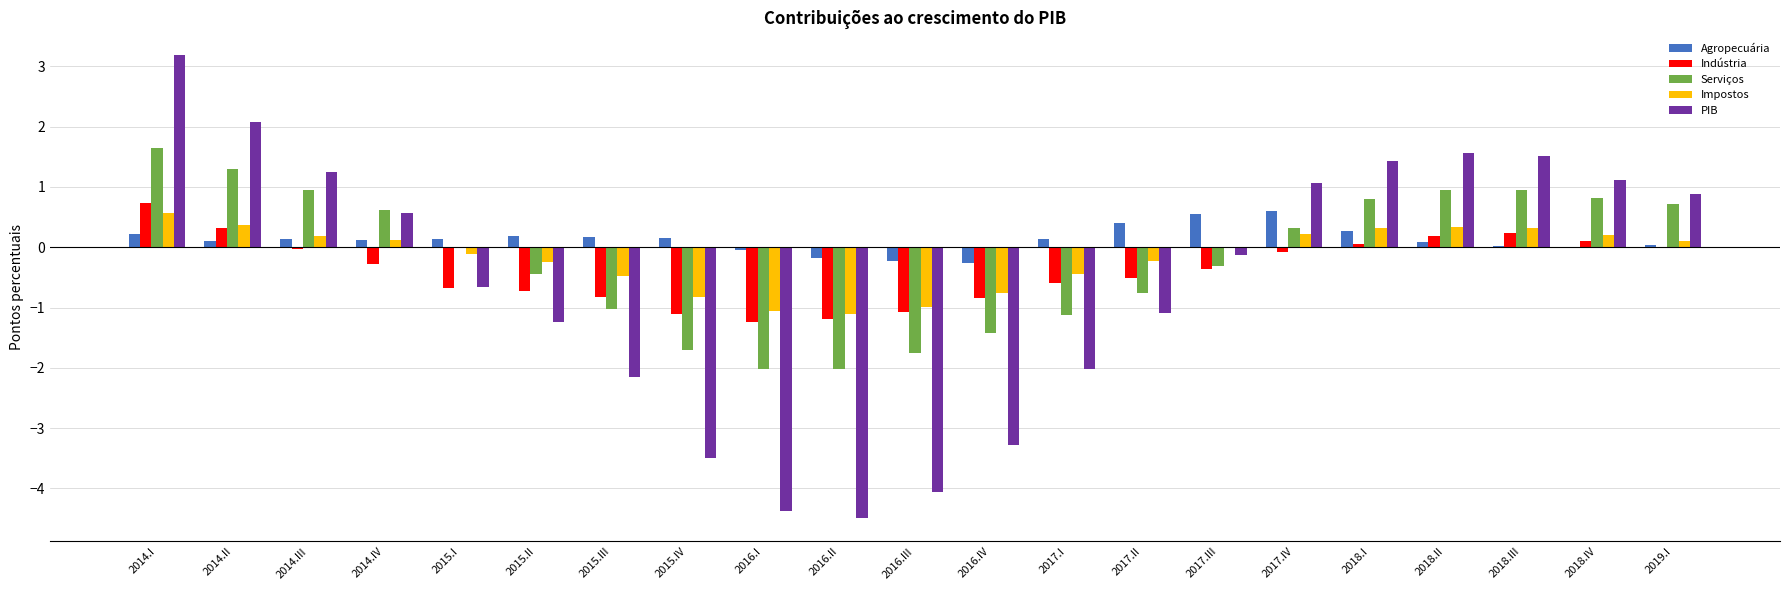

True or false: PIB has a value of -2.0 at 2017.I.

True